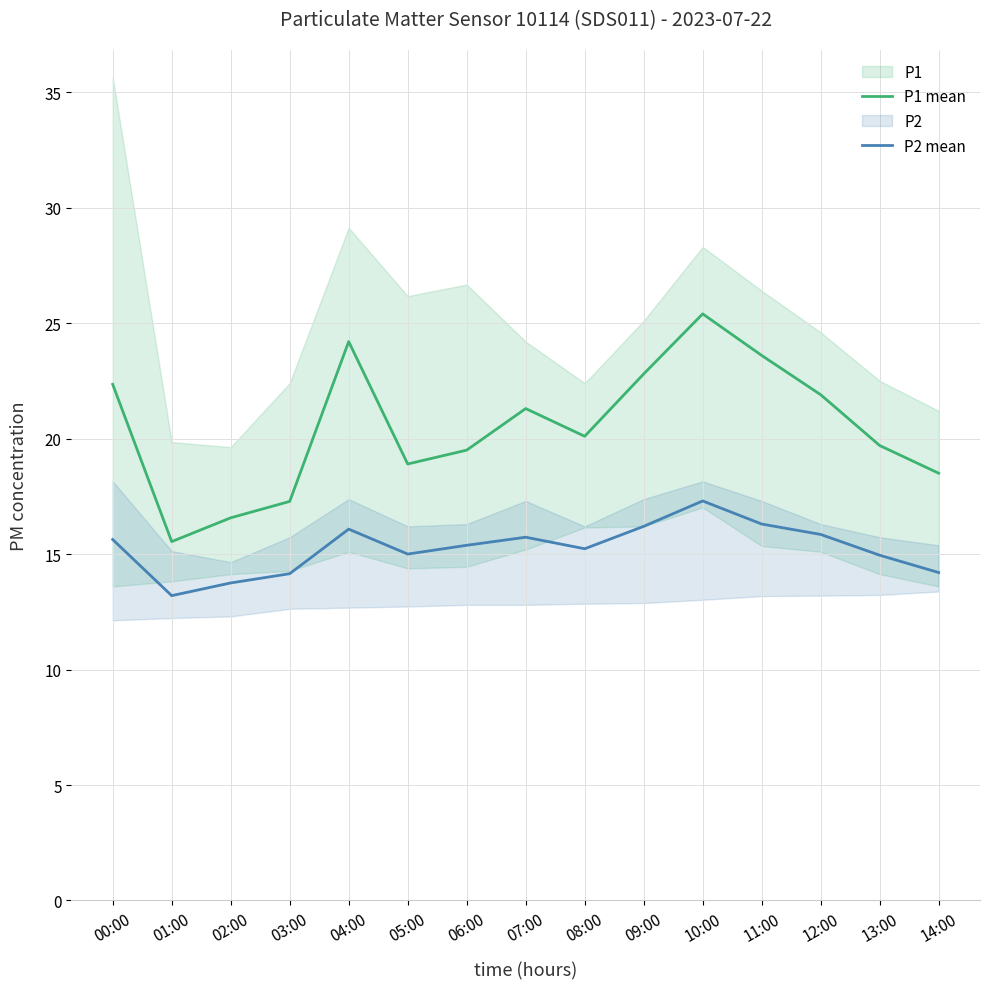

Reading left to right, transcribe all the data shown in this chart.

P1 mean: 22.4	15.5	16.6	17.3	24.2	18.9	19.5	21.3	20.1	22.8	25.4	23.6	21.9	19.7	18.5
P2 mean: 15.6	13.2	13.8	14.2	16.1	15.0	15.4	15.7	15.2	16.2	17.3	16.3	15.8	14.9	14.2